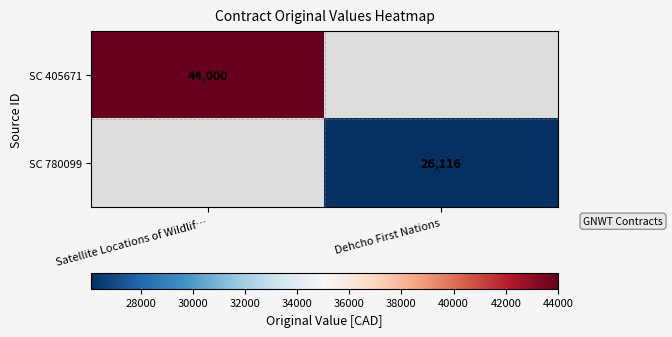

The SC 780099 series shows 16115 at Dehcho First Nations. True or false?

False